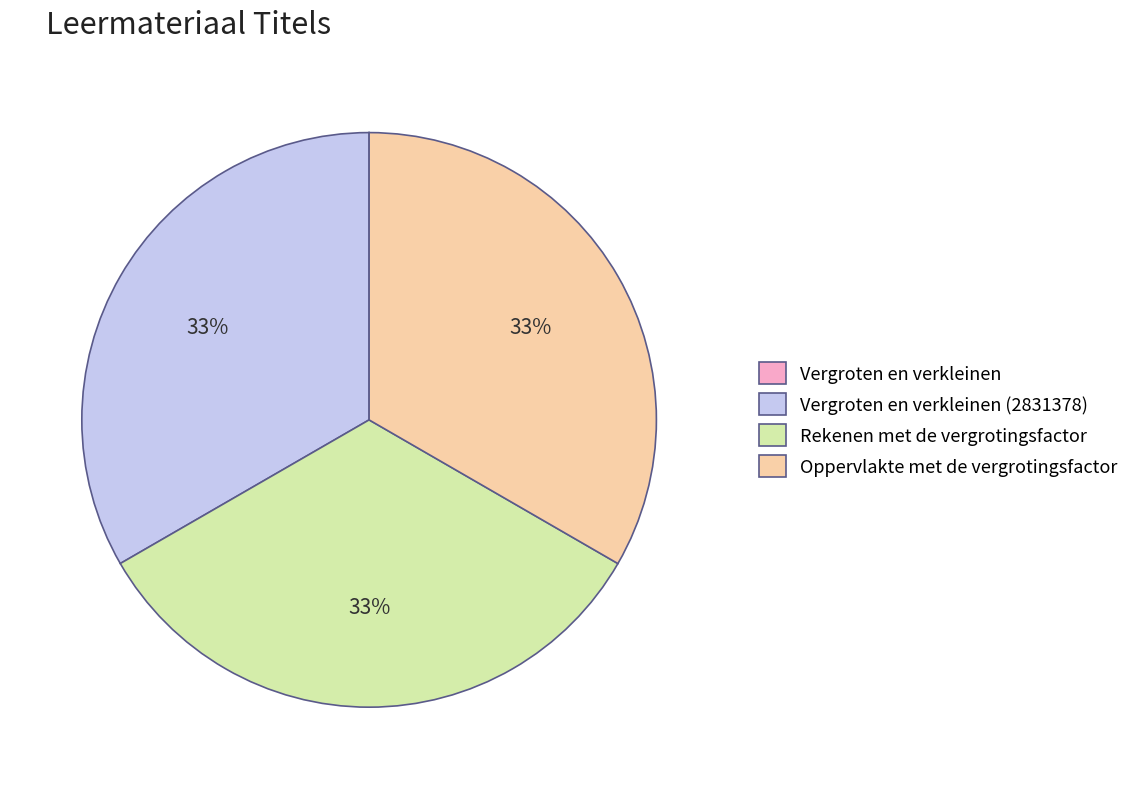

To the nearest percent, what portion does Oppervlakte met de vergrotingsfactor represent?

33%